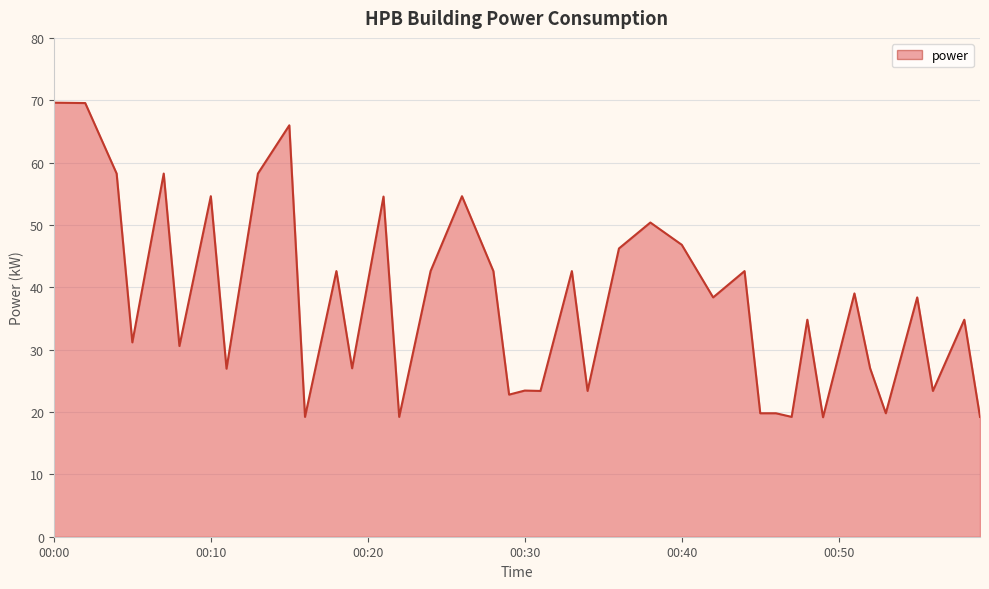

What is the maximum value shown in the chart?

69.6